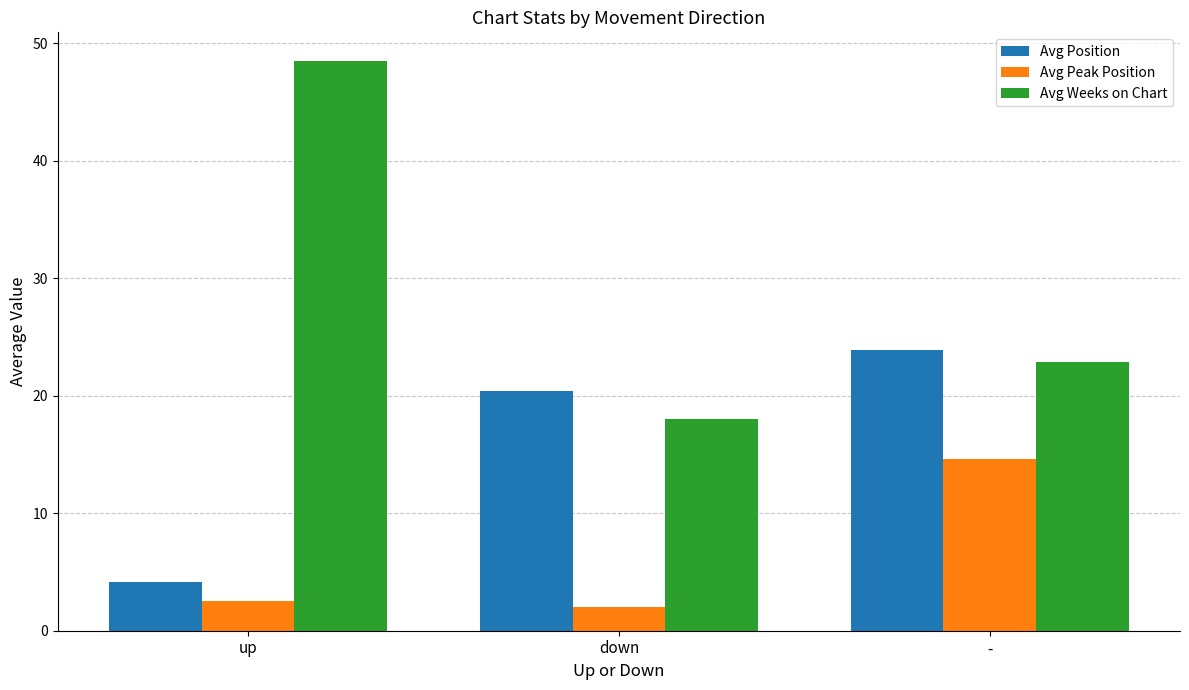

What is the total value across all series at up?

55.2